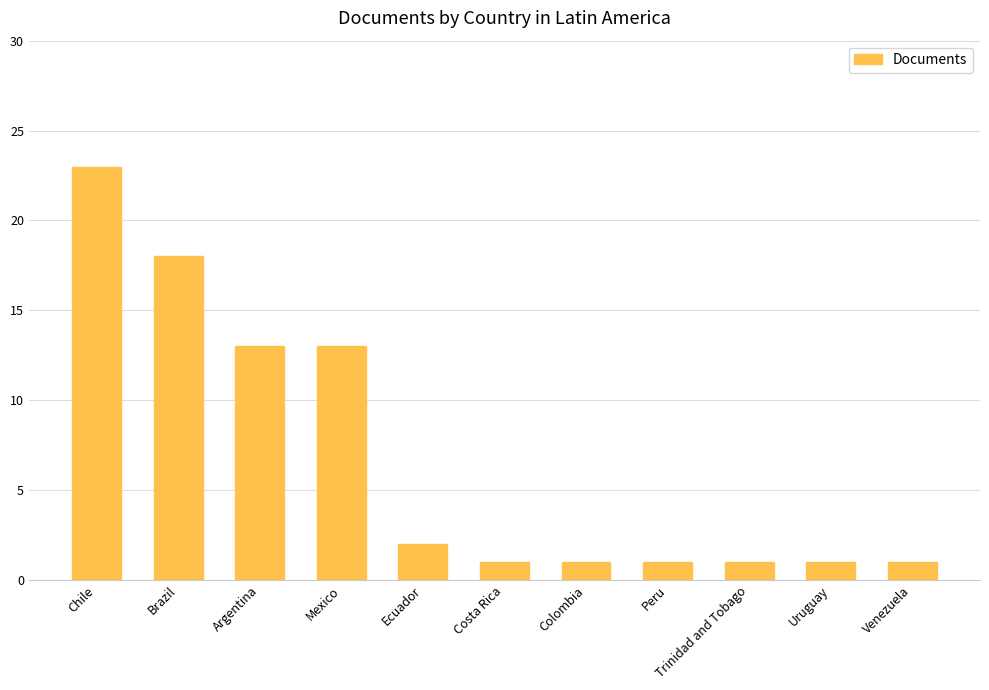

The value at Uruguay is 1. True or false?

True